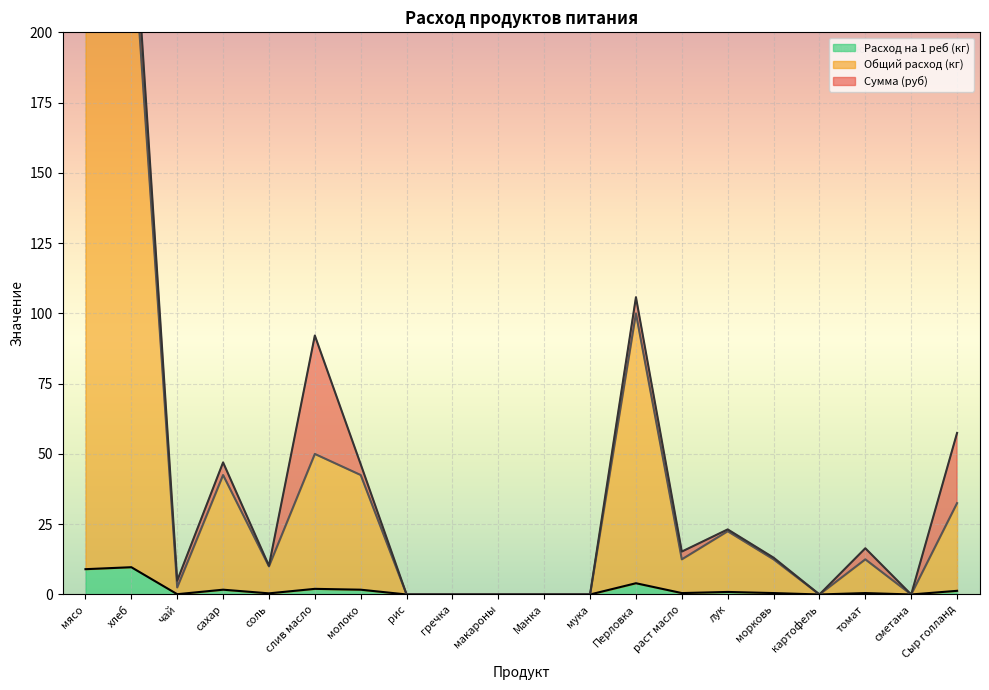

What is the maximum value for Расход на 1 реб (кг)?

9.7